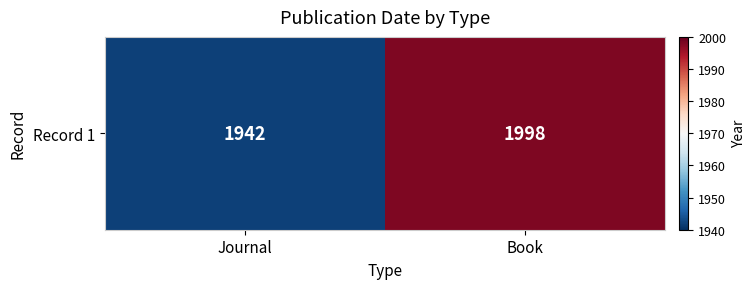

At which category does the chart reach its minimum across all series?

Journal